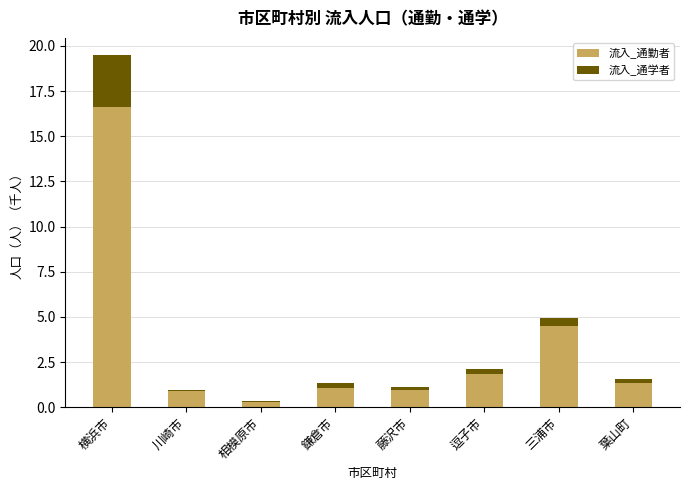

What is the maximum value for 流入_通勤者?

16.6